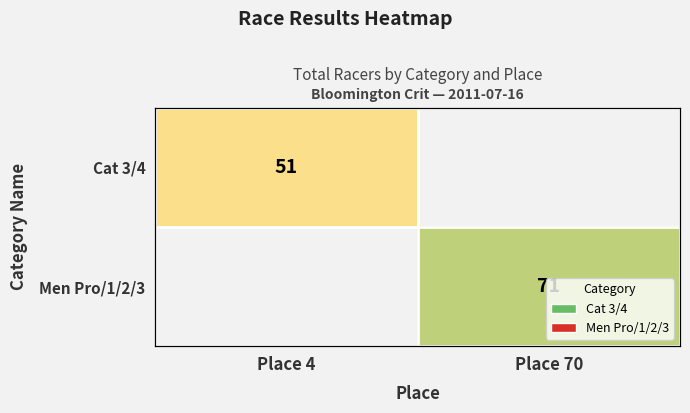

At Place 4, list the series in order from smallest to largest.

Men Pro/1/2/3, Cat 3/4